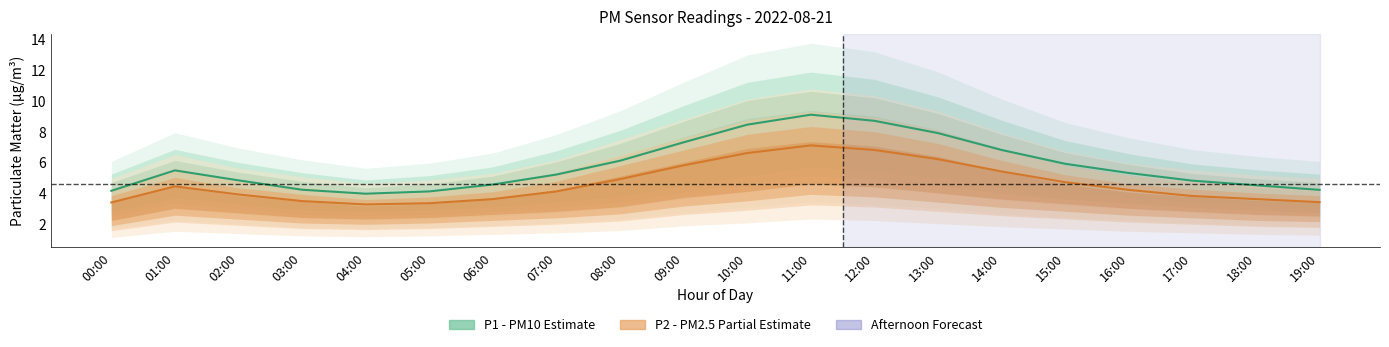

What is the minimum value for P2 (PM2.5)?

3.2